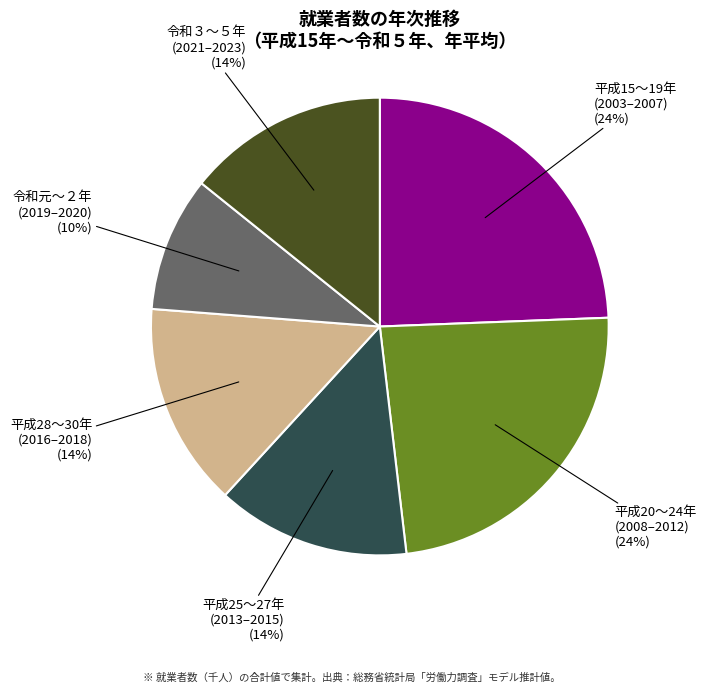

Count the number of slices in the pie.

6